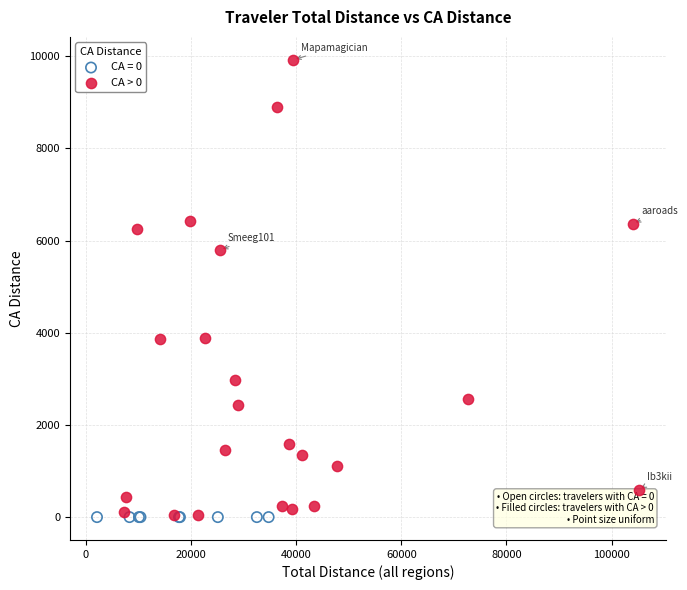

Which series contains the highest Y value?

CA > 0